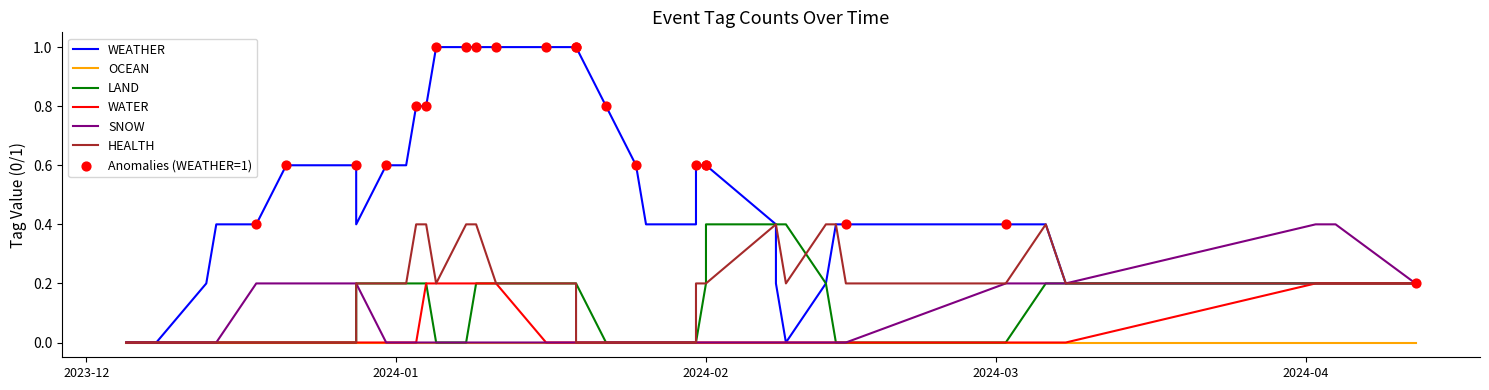

Which series has the largest total across all categories?

WEATHER